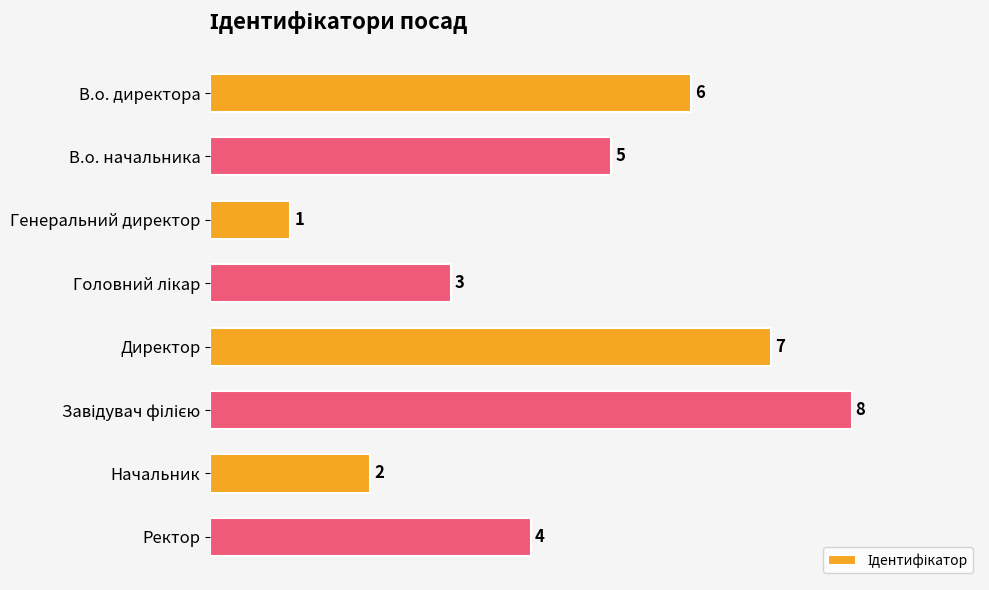

How many bars are there in total?

8